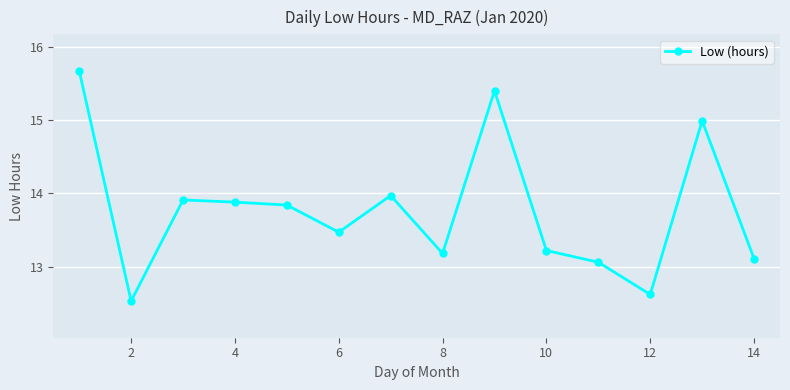

What is the average value?

13.8